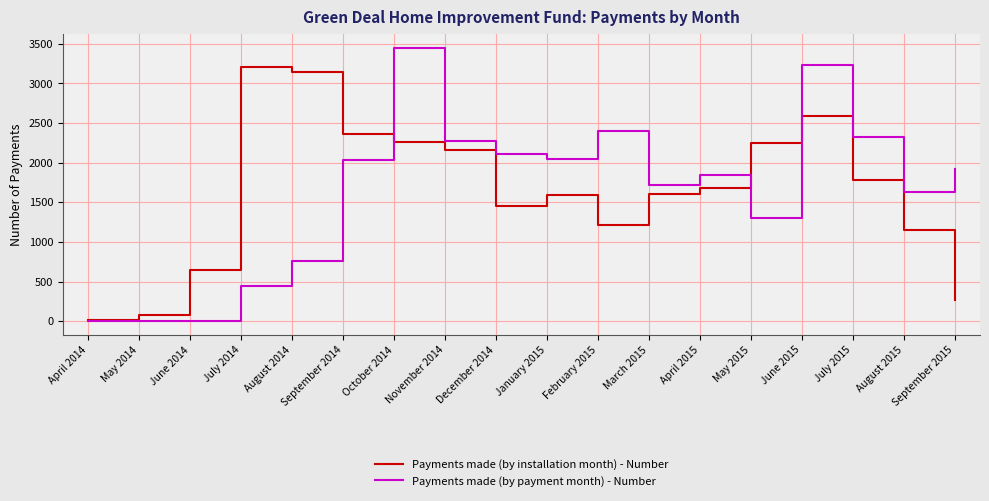

List the series in order of their peak value, lowest first.

Payments made (by installation month) - Number, Payments made (by payment month) - Number